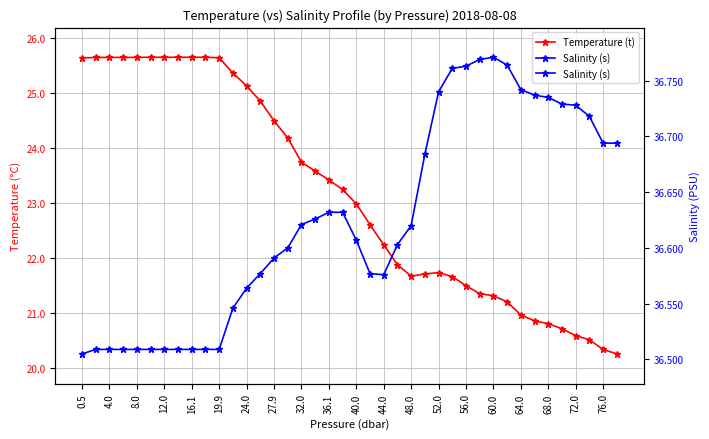

Does the chart display data point markers on the line(s)?

Yes